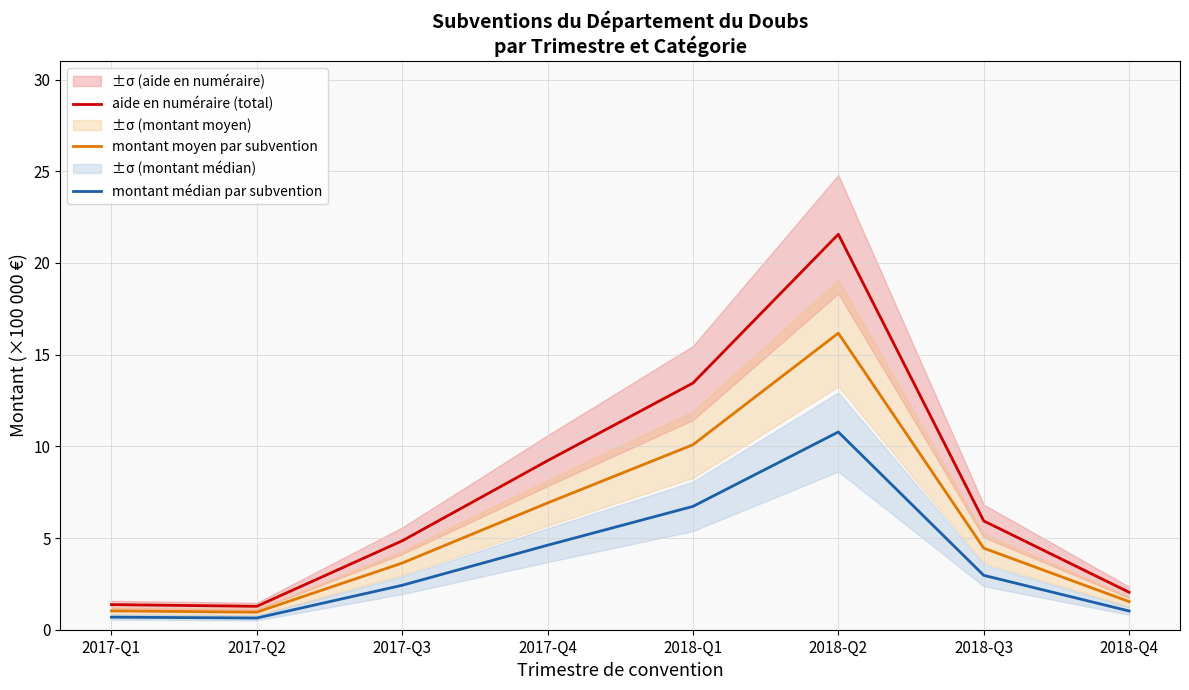

What is the greatest value displayed?

21.6